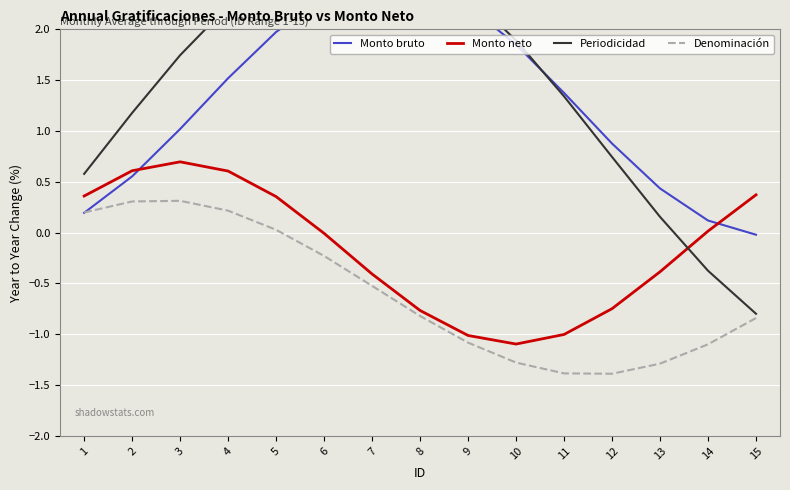

Is the value of Denominación at 4 greater than the value of Monto bruto at 5?

No